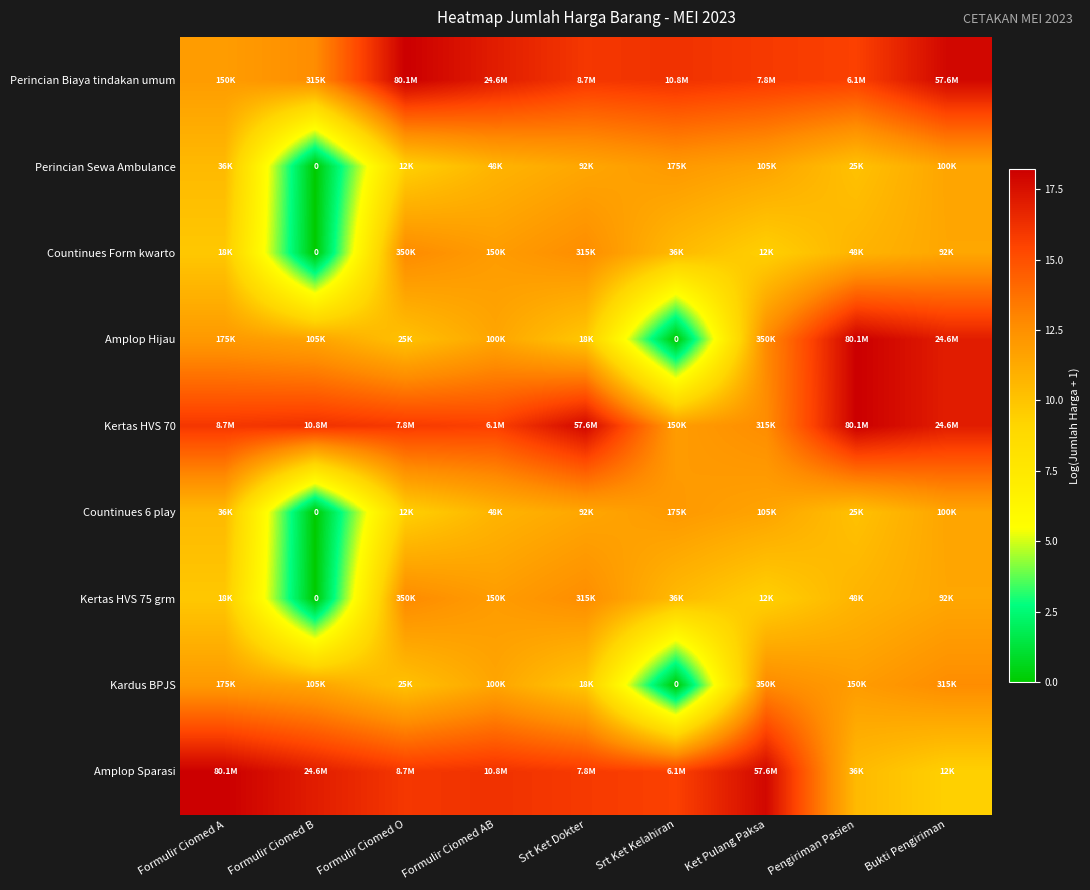

Where does the Kertas HVS 75 grm series first go above 10?

Formulir Ciomed O